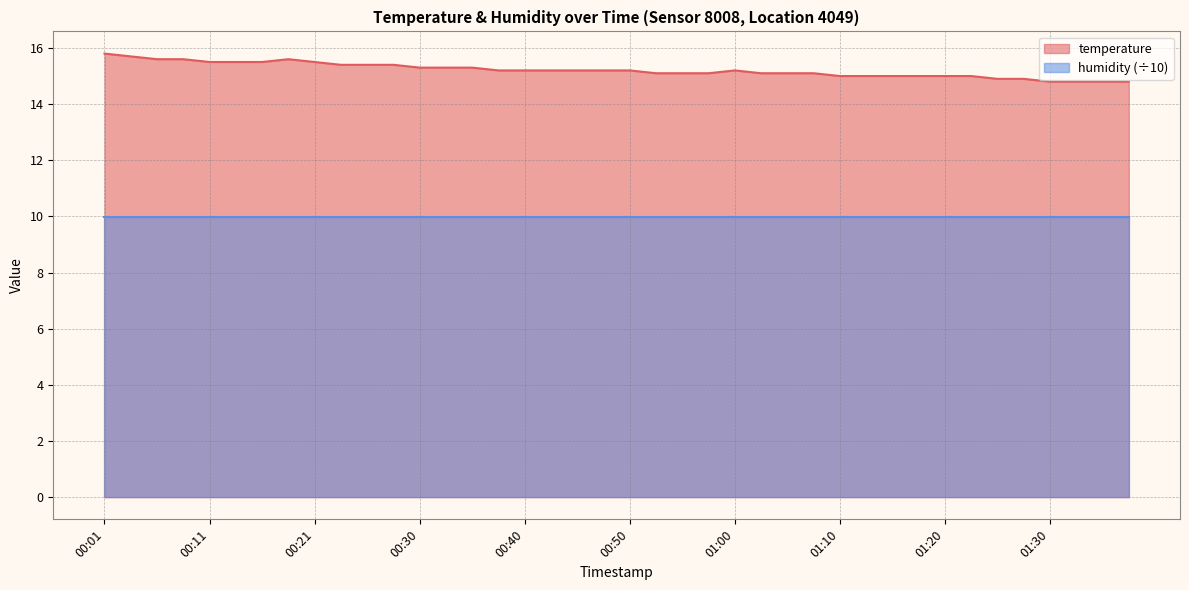

Does the chart have visible grid lines?

Yes